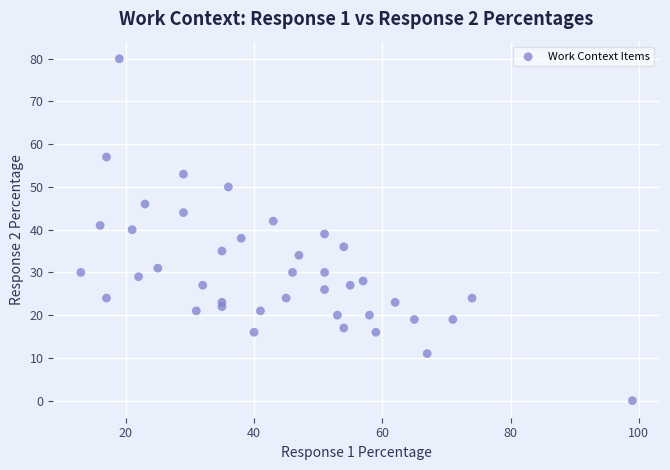

What is the range of Y values (max minus min)?

80